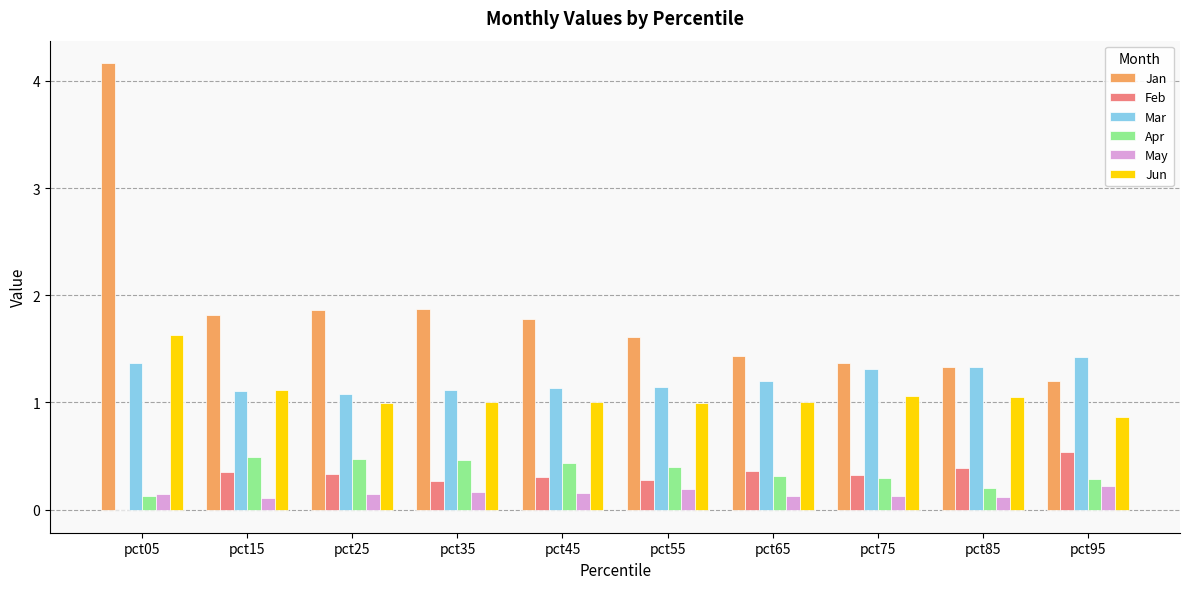

Is the value of May at pct55 greater than the value of Feb at pct35?

No